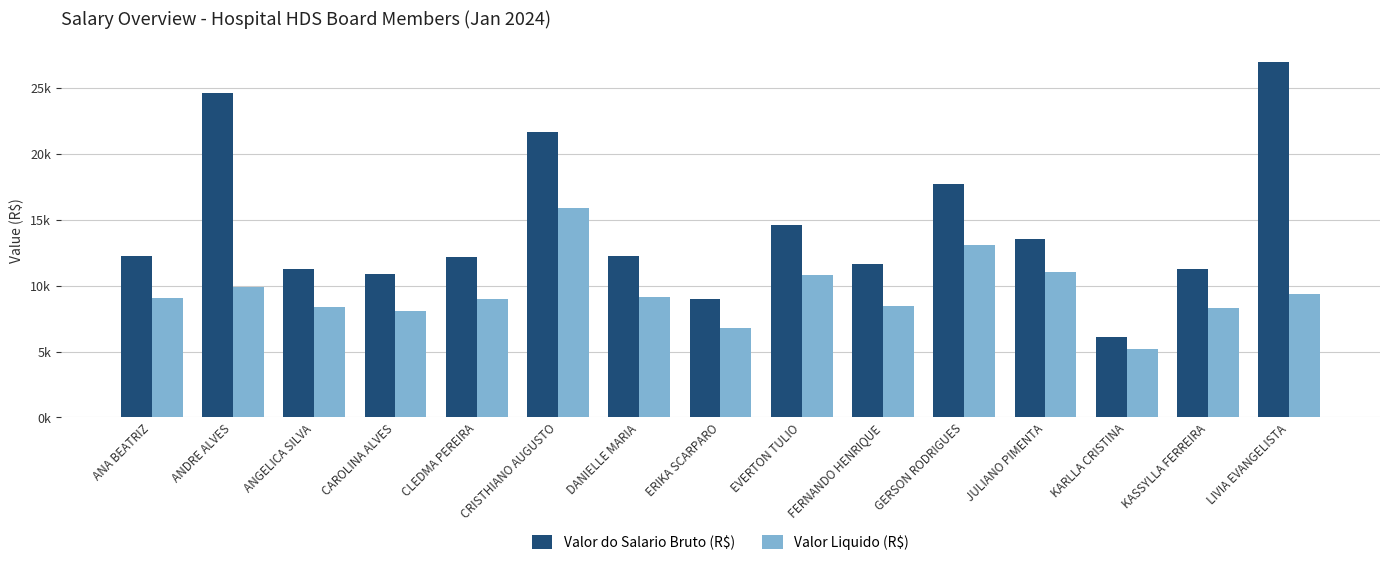

Are the bars horizontal?

No